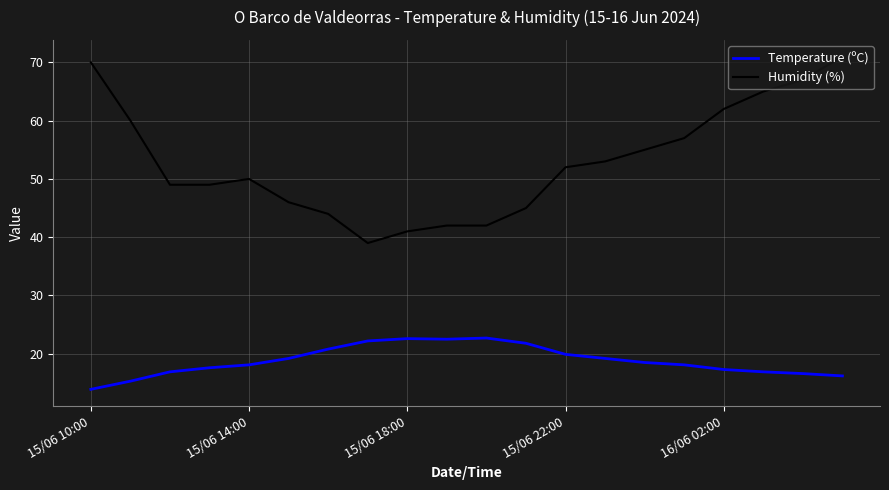

Does the chart display data point markers on the line(s)?

No